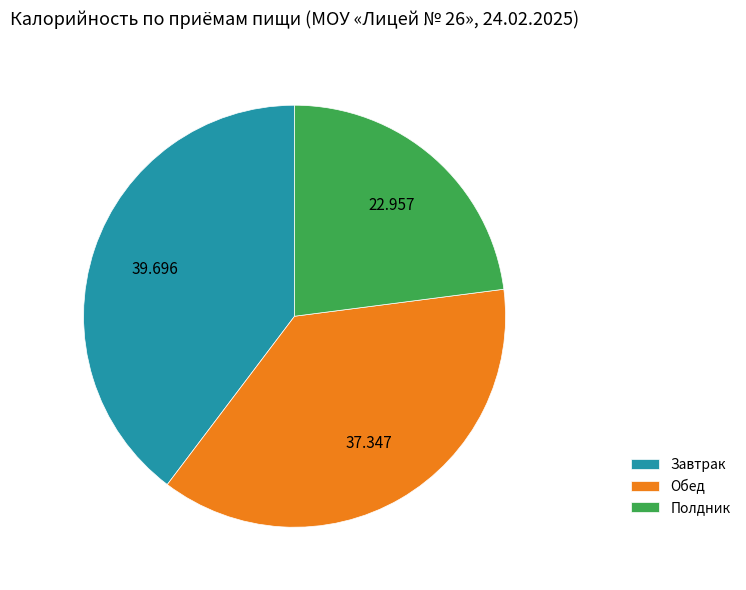

True or false: Завтрак accounts for 40% of the total.

True